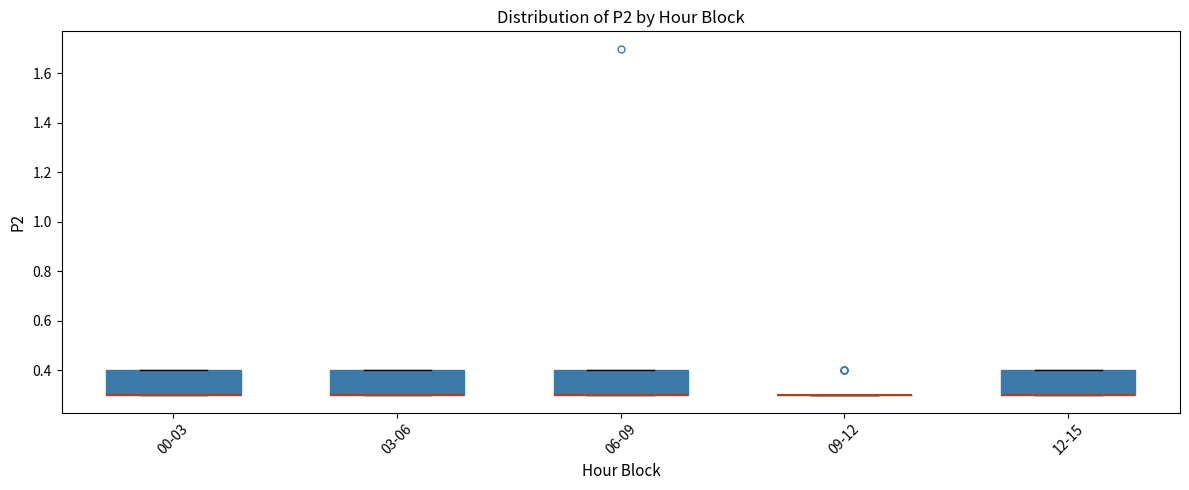

Where is the upper edge of the box for 06-09 on the y-axis? The values are not printed on the chart, so give them approximately, as read against the axis.

0.4